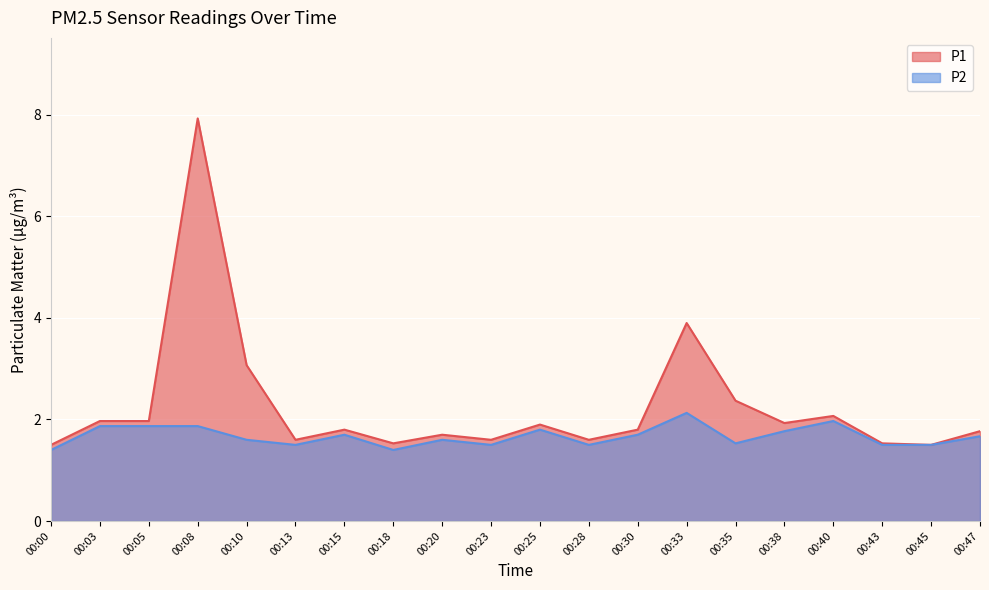

Reading left to right, transcribe all the data shown in this chart.

P1: 00:00=1.5	00:03=2.0	00:05=2.0	00:08=7.9	00:10=3.1	00:13=1.6	00:15=1.8	00:18=1.5	00:20=1.7	00:23=1.6	00:25=1.9	00:28=1.6	00:30=1.8	00:33=3.9	00:35=2.4	00:38=1.9	00:40=2.1	00:43=1.5	00:45=1.5	00:47=1.8
P2: 00:00=1.4	00:03=1.9	00:05=1.9	00:08=1.9	00:10=1.6	00:13=1.5	00:15=1.7	00:18=1.4	00:20=1.6	00:23=1.5	00:25=1.8	00:28=1.5	00:30=1.7	00:33=2.1	00:35=1.5	00:38=1.8	00:40=2.0	00:43=1.5	00:45=1.5	00:47=1.7